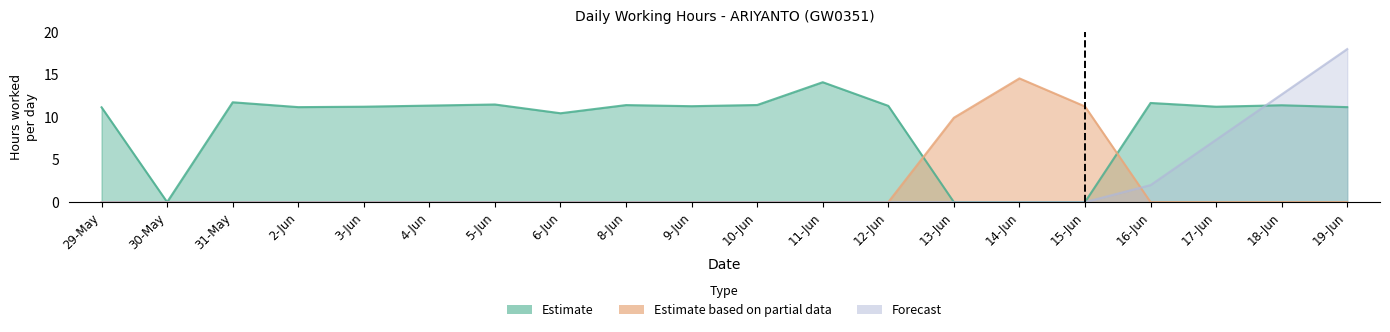

What position from the right is 18?

2